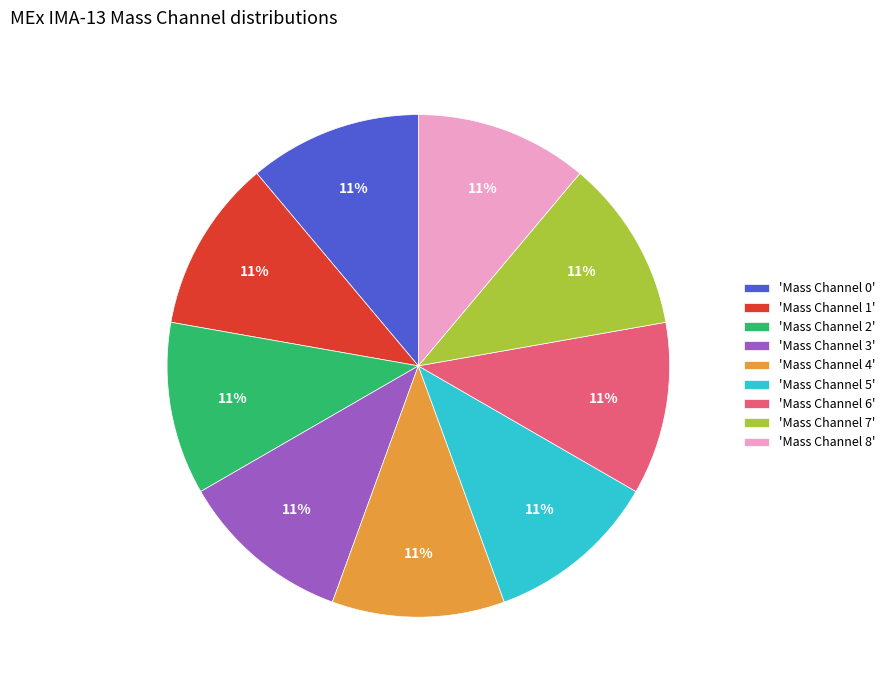

To the nearest percent, what is the combined percentage of 'Mass Channel 8' and 'Mass Channel 5'?

22%